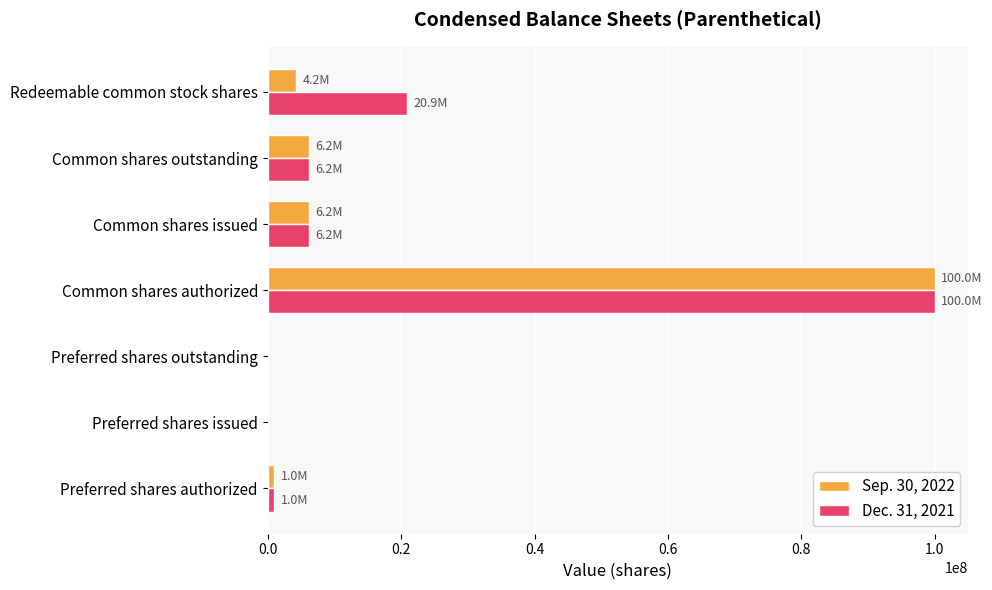

How many series are shown in this chart?

2